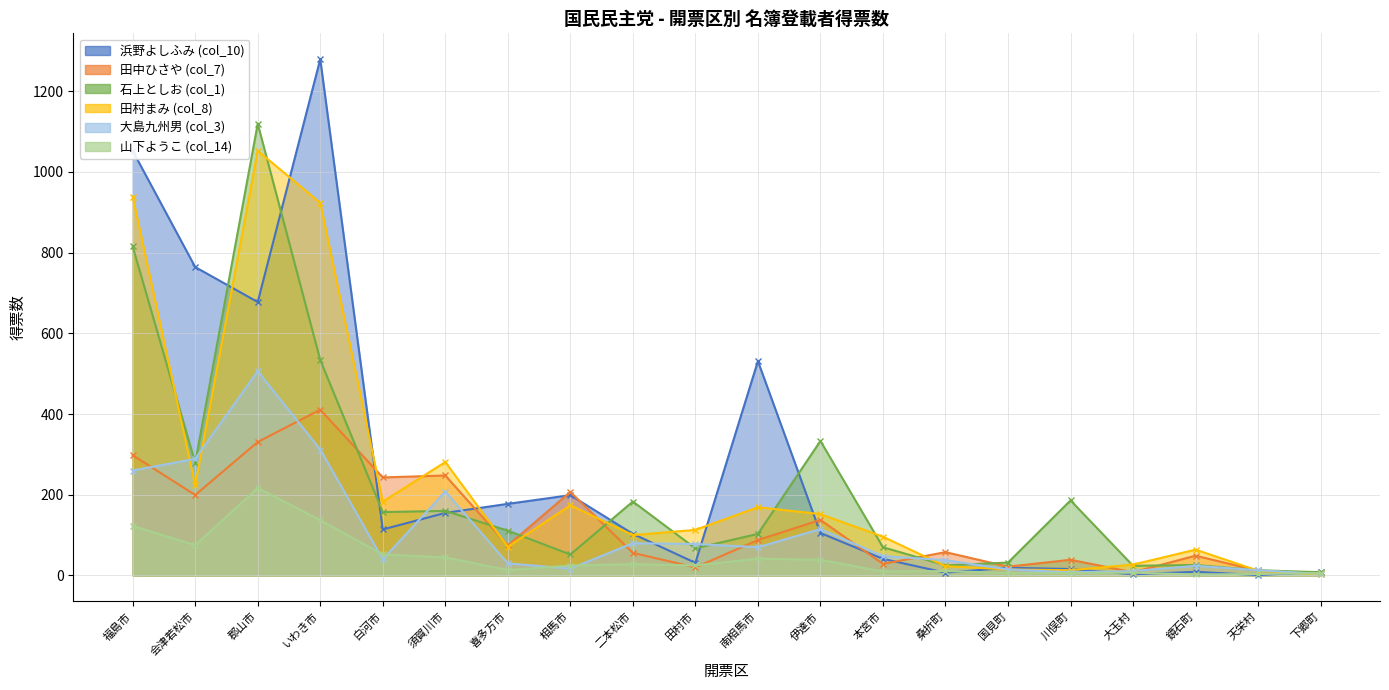

Reading right to left, what are all the values shown in this chart?

浜野よしふみ (col_10): 9.1	1.0	9.0	3.0	16.0	19.0	7.0	41.2	105.3	531.0	31.3	103.2	199.0	177.4	155.0	114.0	1279.0	677.4	764.0	1052.0
田中ひさや (col_7): 5.5	11.8	49.0	8.0	38.9	21.8	57.8	28.7	137.7	87.7	20.0	56.0	206.9	74.4	247.7	242.9	410.7	330.7	199.3	298.0
石上としお (col_1): 8.0	13.0	26.0	24.0	186.0	32.0	25.0	70.0	333.2	103.0	67.2	183.1	52.0	111.0	160.0	157.0	533.7	1119.0	279.0	815.0
田村まみ (col_8): 3.0	12.0	64.0	27.0	13.0	15.0	23.0	96.0	152.0	169.0	113.0	100.0	174.0	71.0	281.0	183.0	923.0	1052.0	223.0	938.0
大島九州男 (col_3): 4.0	13.0	24.0	11.0	8.0	15.0	38.0	48.0	115.0	70.0	78.0	80.0	17.0	30.0	208.0	40.0	312.0	506.0	289.0	260.0
山下ようこ (col_14): 6.0	3.6	2.5	7.0	6.0	6.0	11.0	9.8	38.7	41.6	25.0	28.0	24.6	13.3	44.8	52.0	136.9	216.6	75.0	122.7